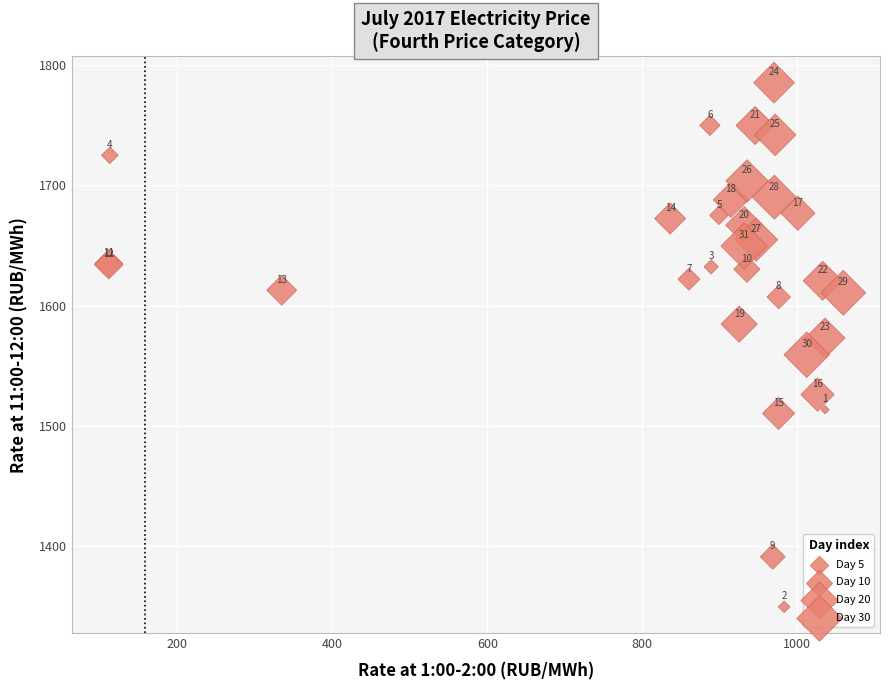

What Y value in the scatter plot is closest to 1567?

1573.0